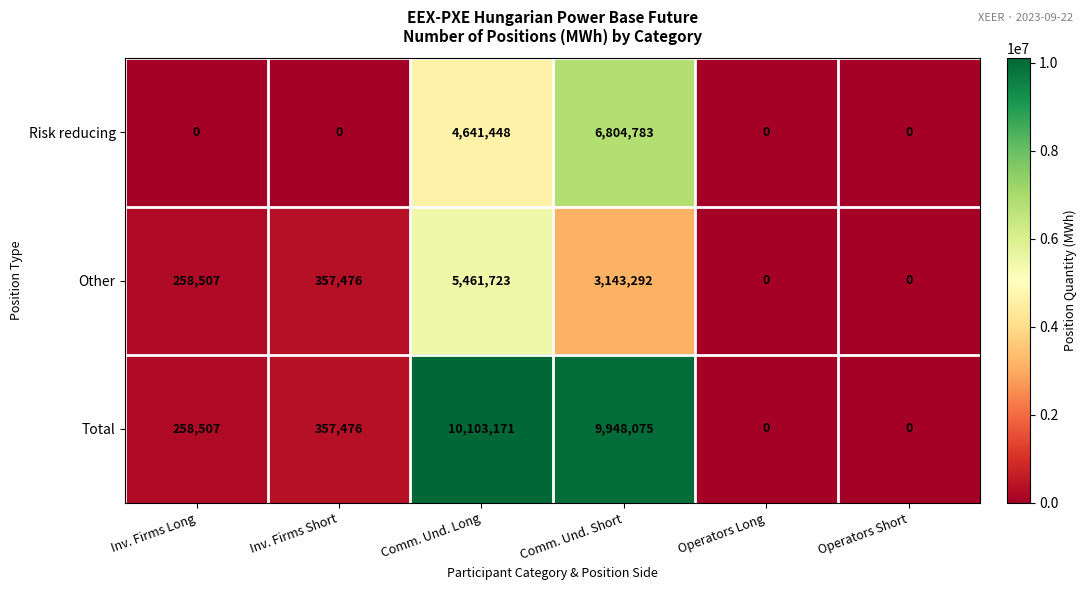

The Total series shows 6029926 at Operators Long. True or false?

False